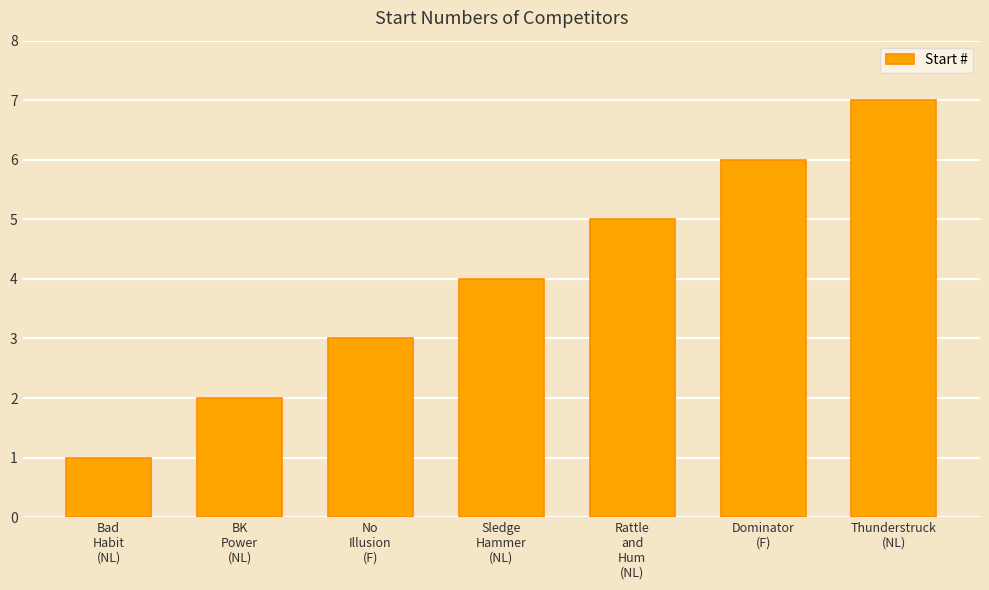

True or false: the data shows 3 at No
Illusion
(F).

True